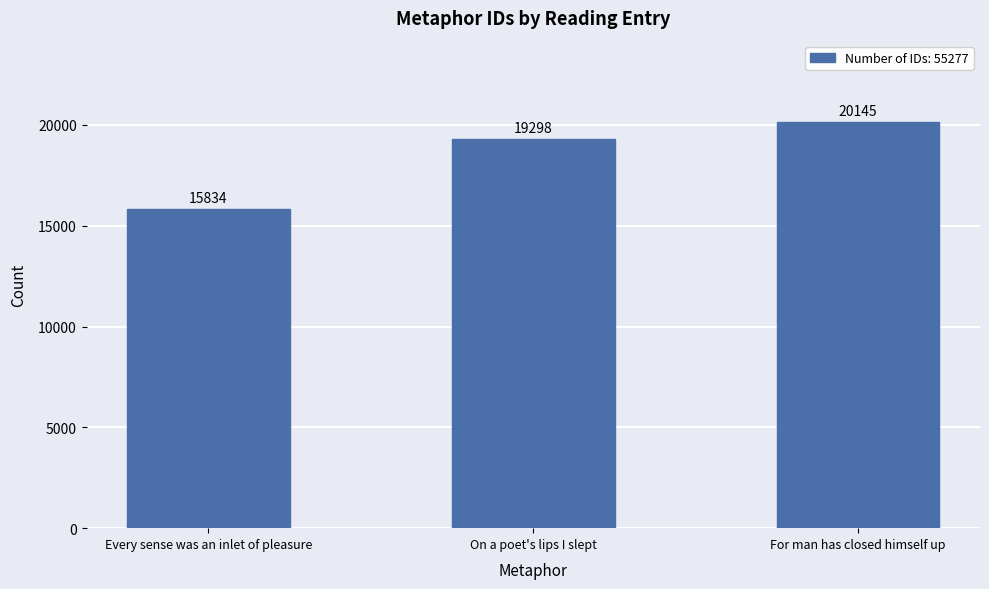

What is the average value?

18426